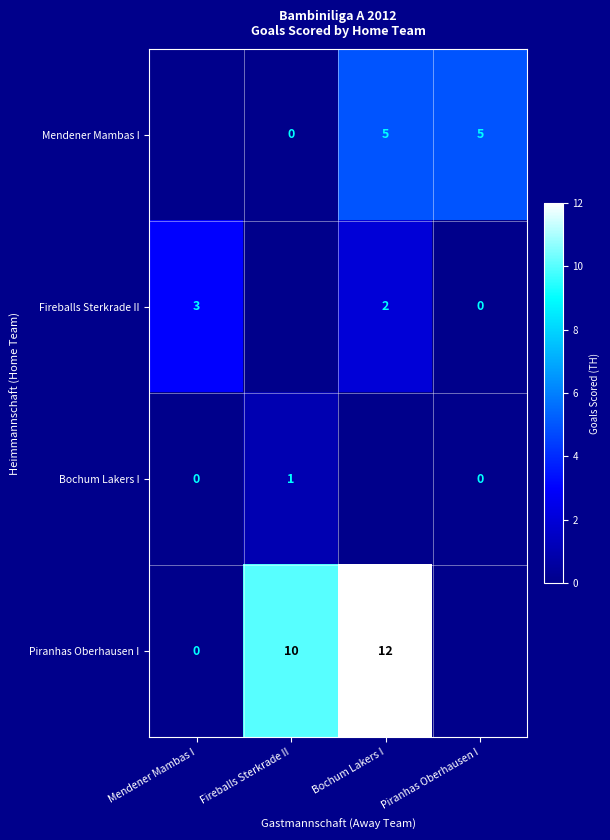

The Piranhas Oberhausen I series shows 4 at Fireballs Sterkrade II. True or false?

False